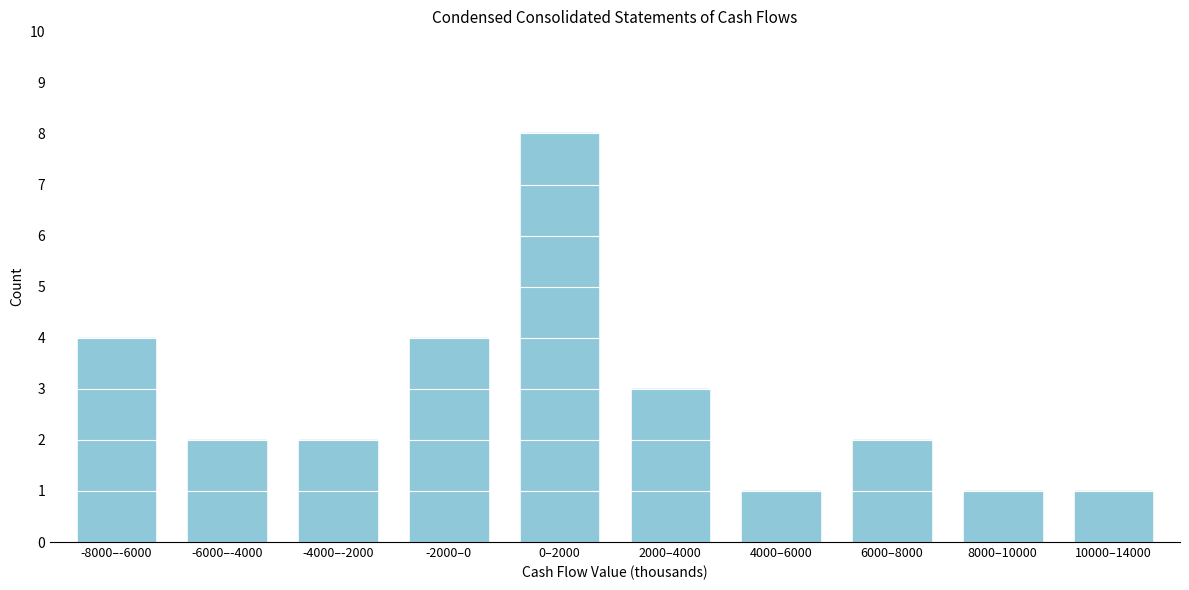

Reading left to right, extract all data points from this chart.

-8000–-6000=4	-6000–-4000=2	-4000–-2000=2	-2000–0=4	0–2000=8	2000–4000=3	4000–6000=1	6000–8000=2	8000–10000=1	10000–14000=1